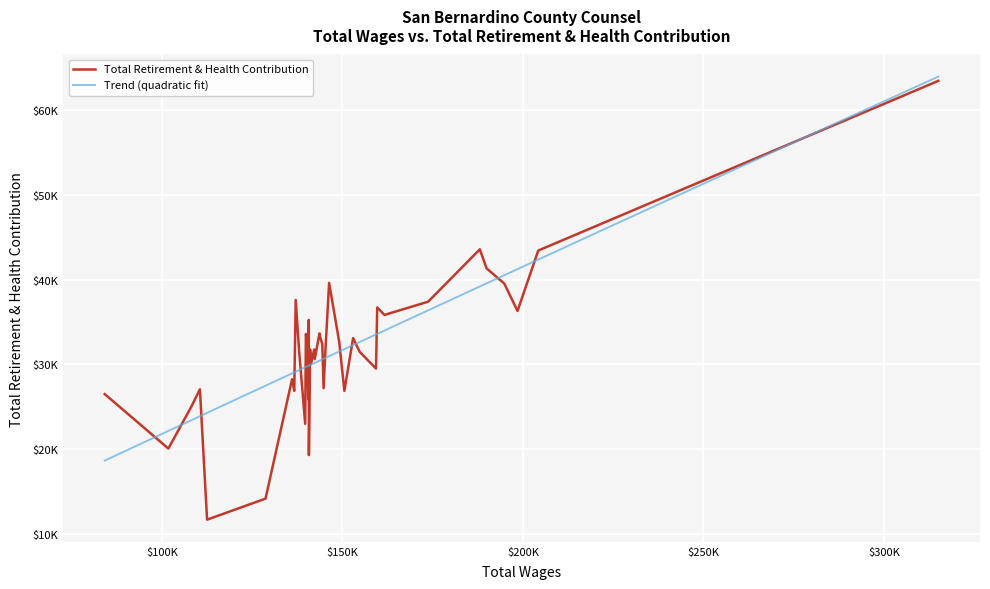

Which has a higher value, 31 or 33?

31